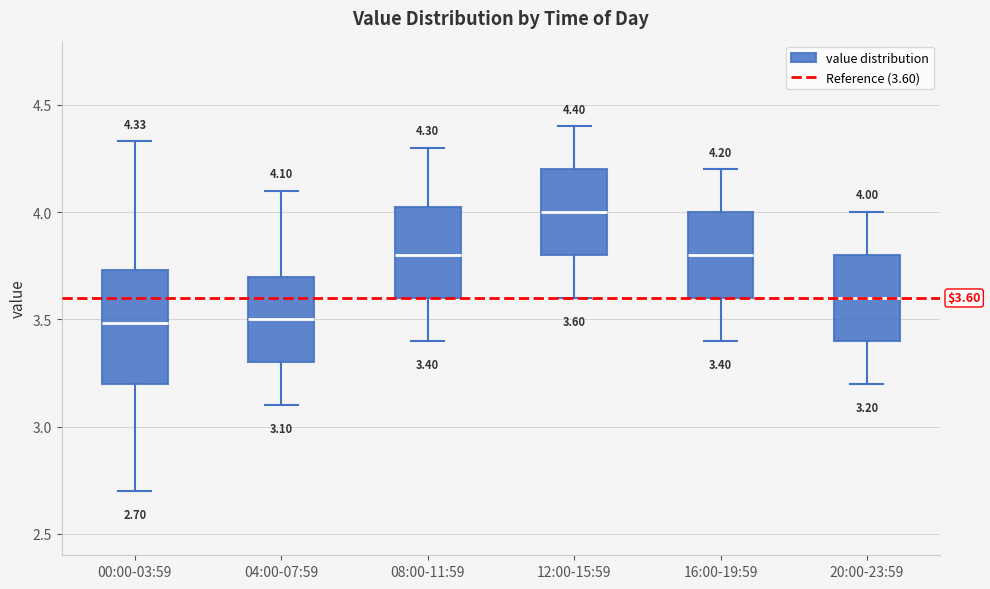

Which box has the highest median line?

12:00-15:59